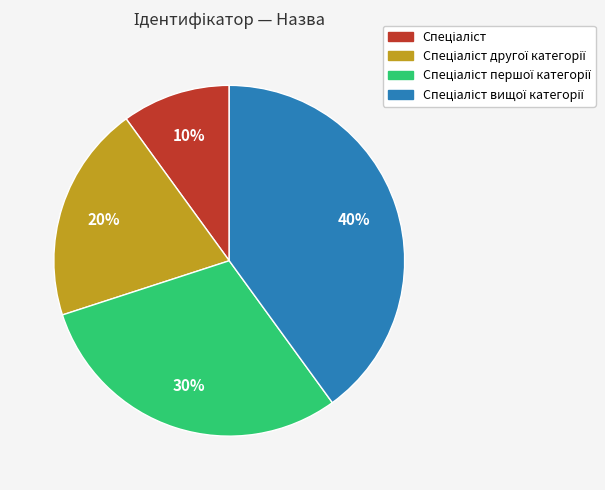

To the nearest percent, what is the difference between the largest and smallest slice percentages?

30%